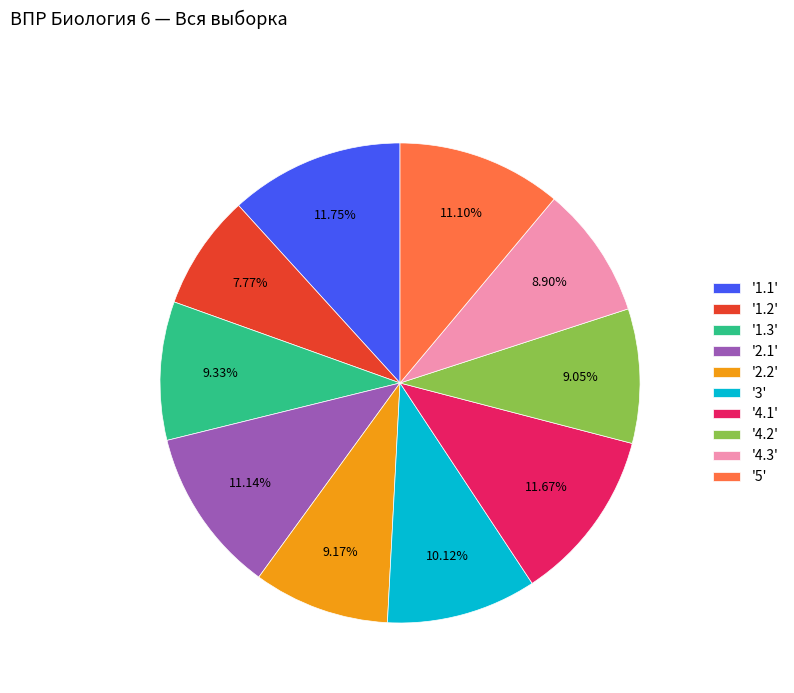

Between '1.3' and '5', which is larger?

'5'